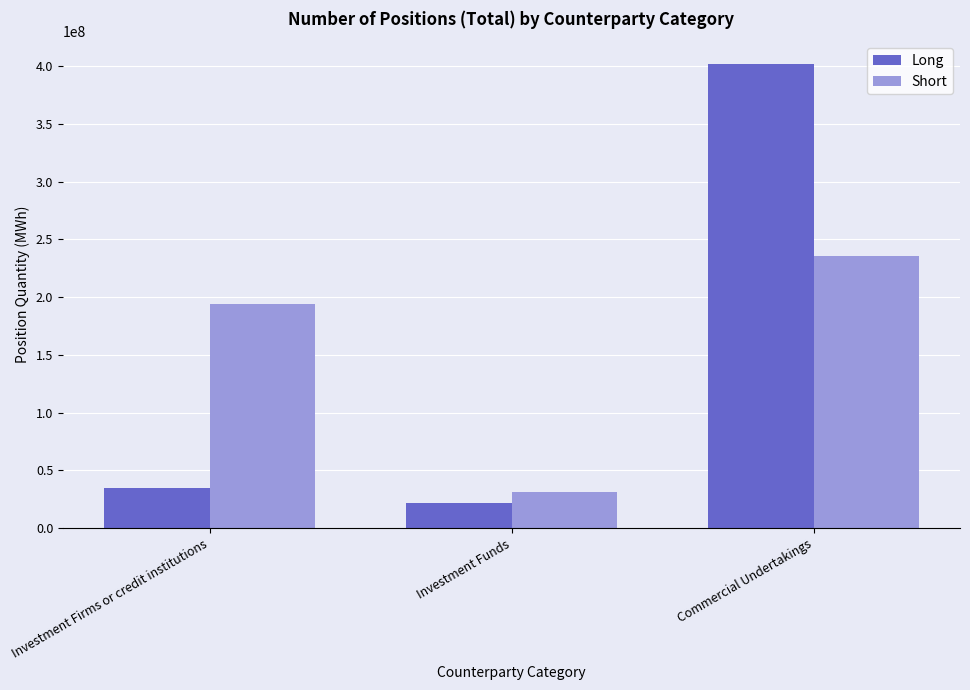

What are all the series names shown in the legend?

Long, Short